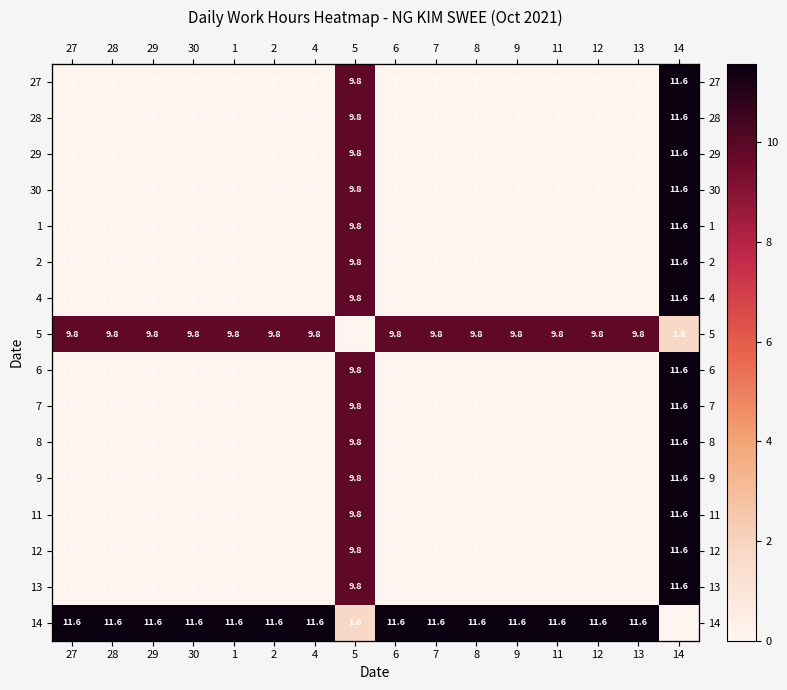

Rank the series at 12 from lowest to highest value.

27, 28, 29, 30, 1, 2, 4, 6, 7, 8, 9, 11, 12, 13, 5, 14